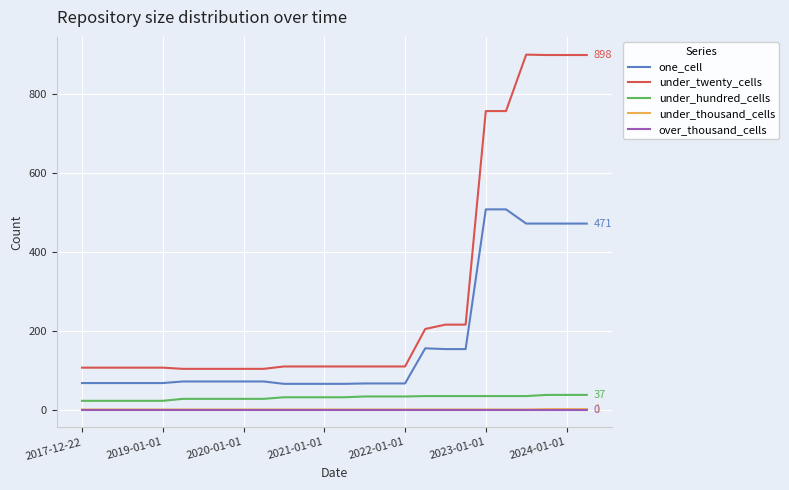

Does the chart have visible grid lines?

Yes